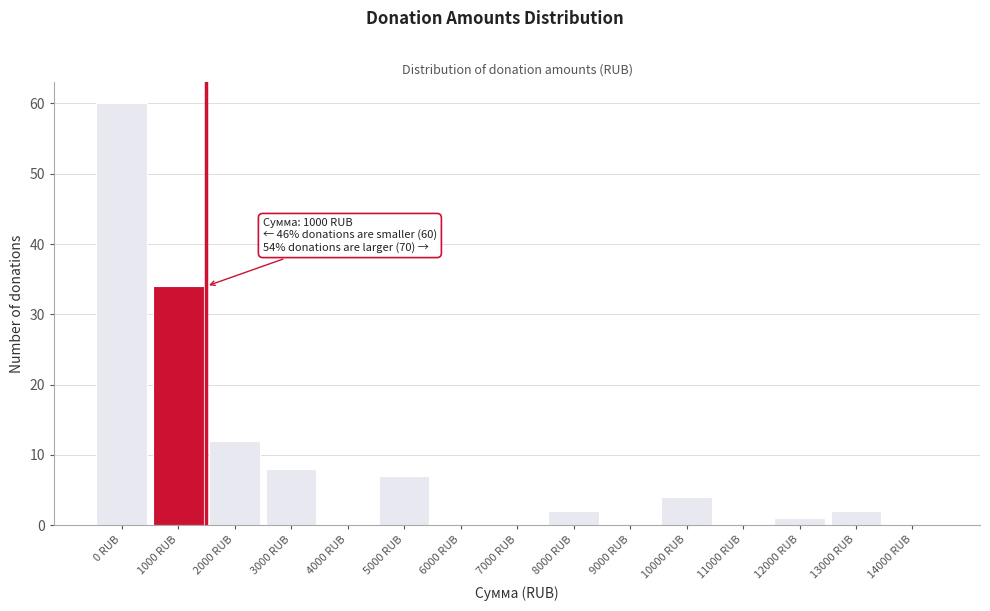

Reading right to left, transcribe all the data shown in this chart.

14000 RUB=0	13000 RUB=2	12000 RUB=1	11000 RUB=0	10000 RUB=4	9000 RUB=0	8000 RUB=2	7000 RUB=0	6000 RUB=0	5000 RUB=7	4000 RUB=0	3000 RUB=8	2000 RUB=12	1000 RUB=34	0 RUB=60